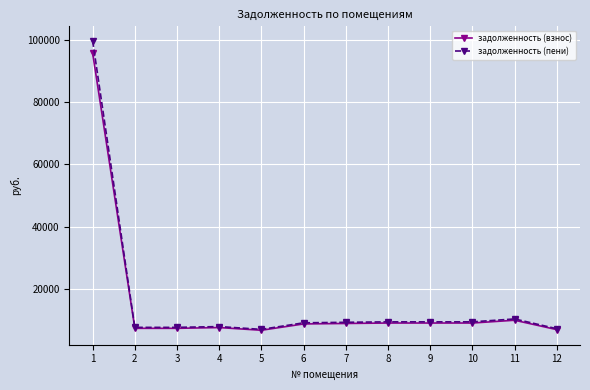

What is the total value across all series at 9?

18552.3